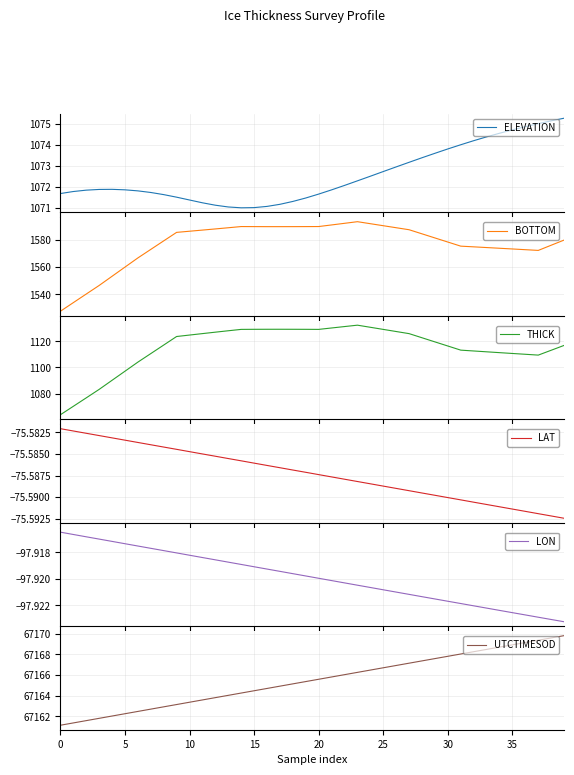

True or false: LAT and ELEVATION intersect in this chart.

False